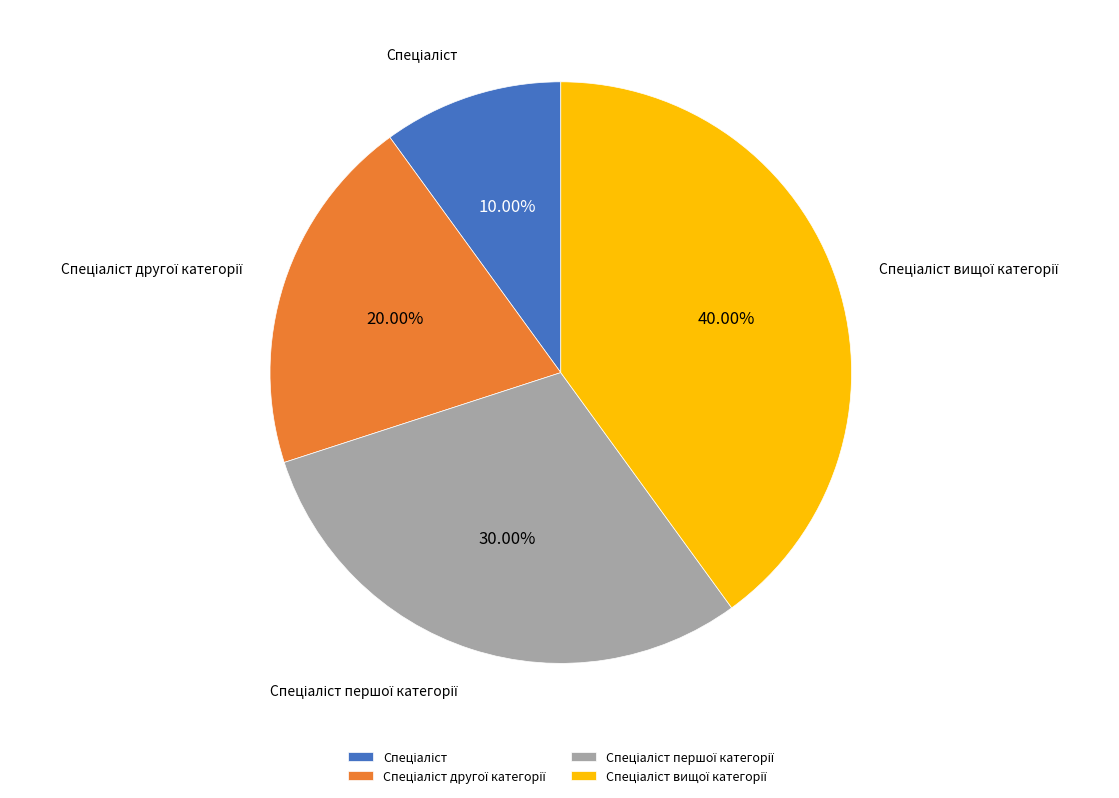

Is there a majority slice in this chart?

No